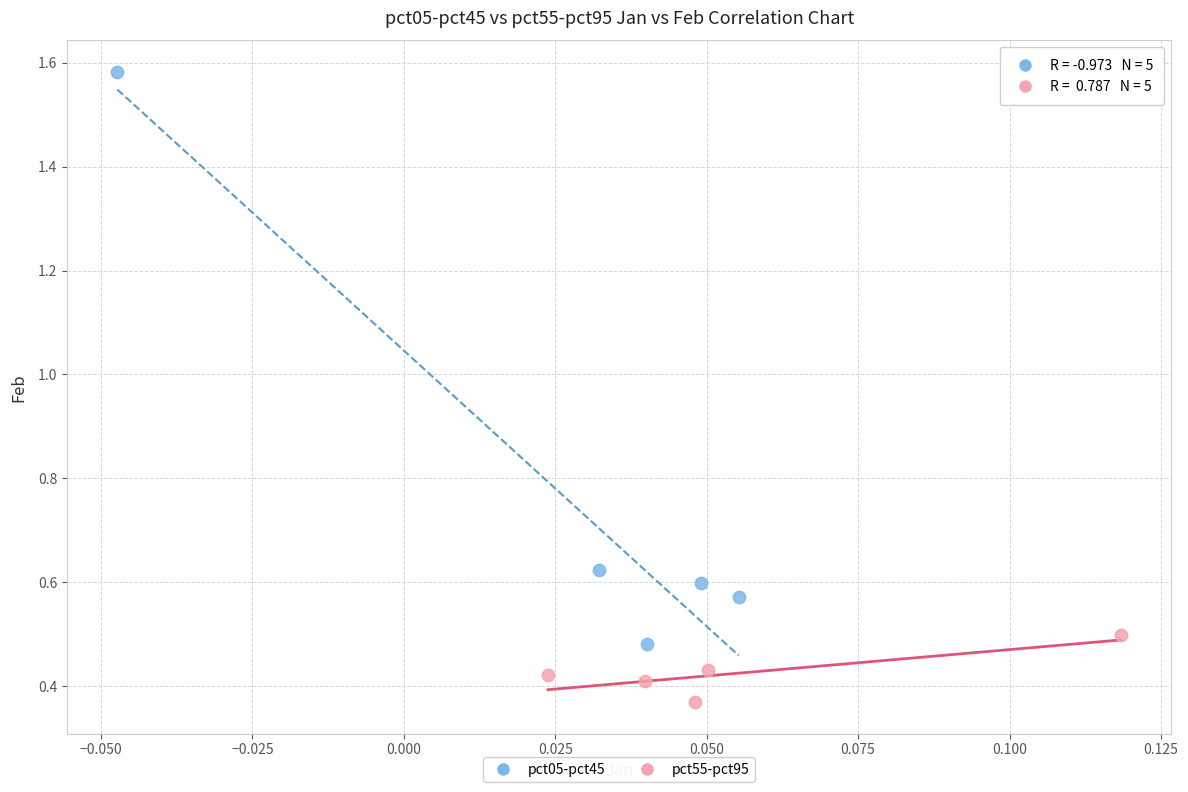

Which series contains the highest Y value?

pct05-pct45